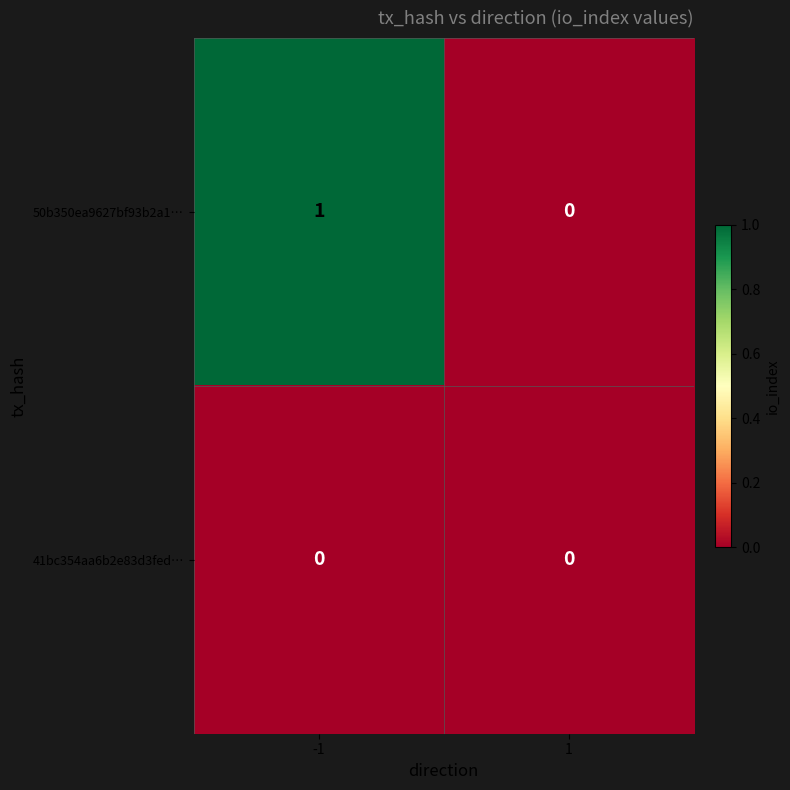

How many distinct data groups are displayed?

2